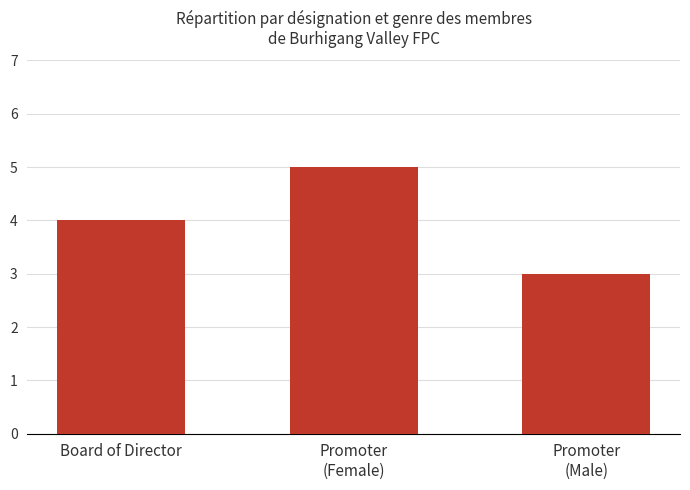

How many series are shown in this chart?

1